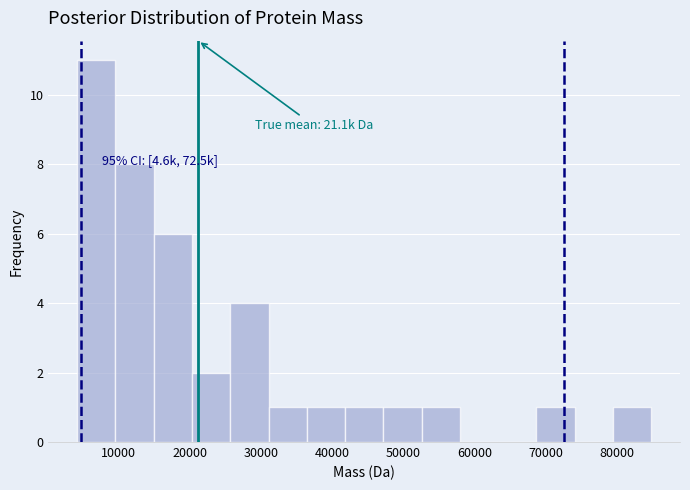

Which range on the x-axis has the tallest bar?

4000 to 10000